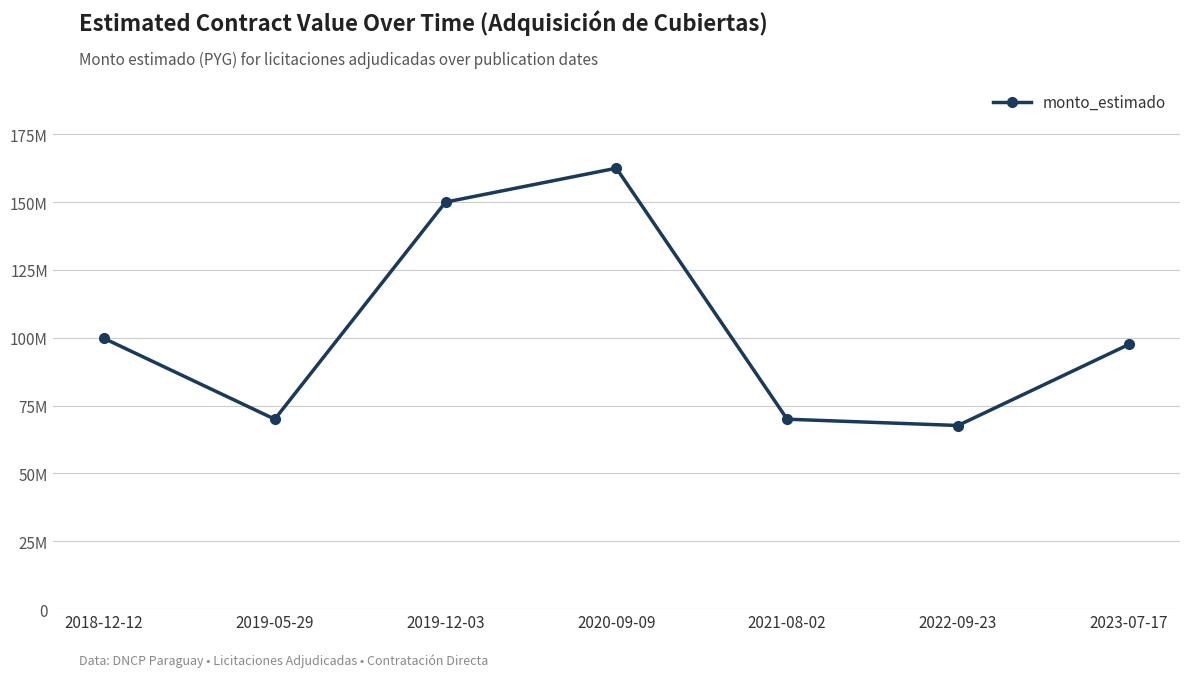

What is the average value?

102498908